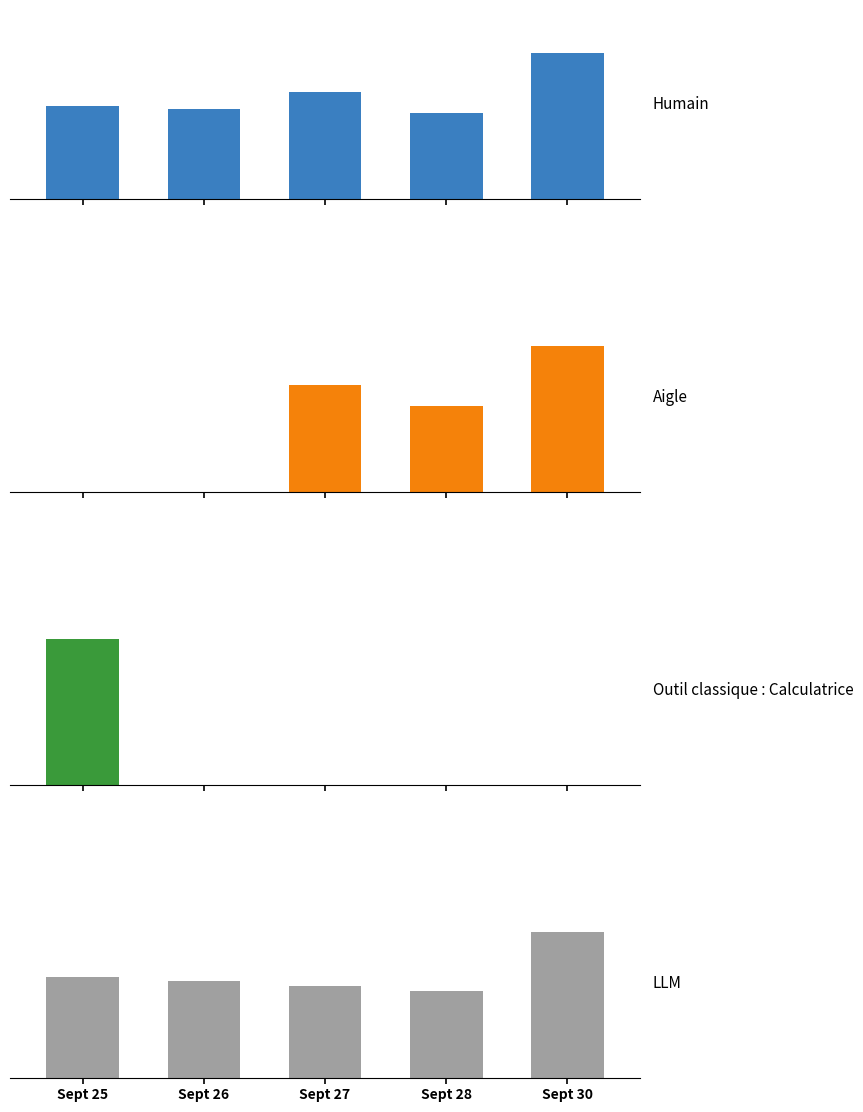

How many bars are there in each group?

4